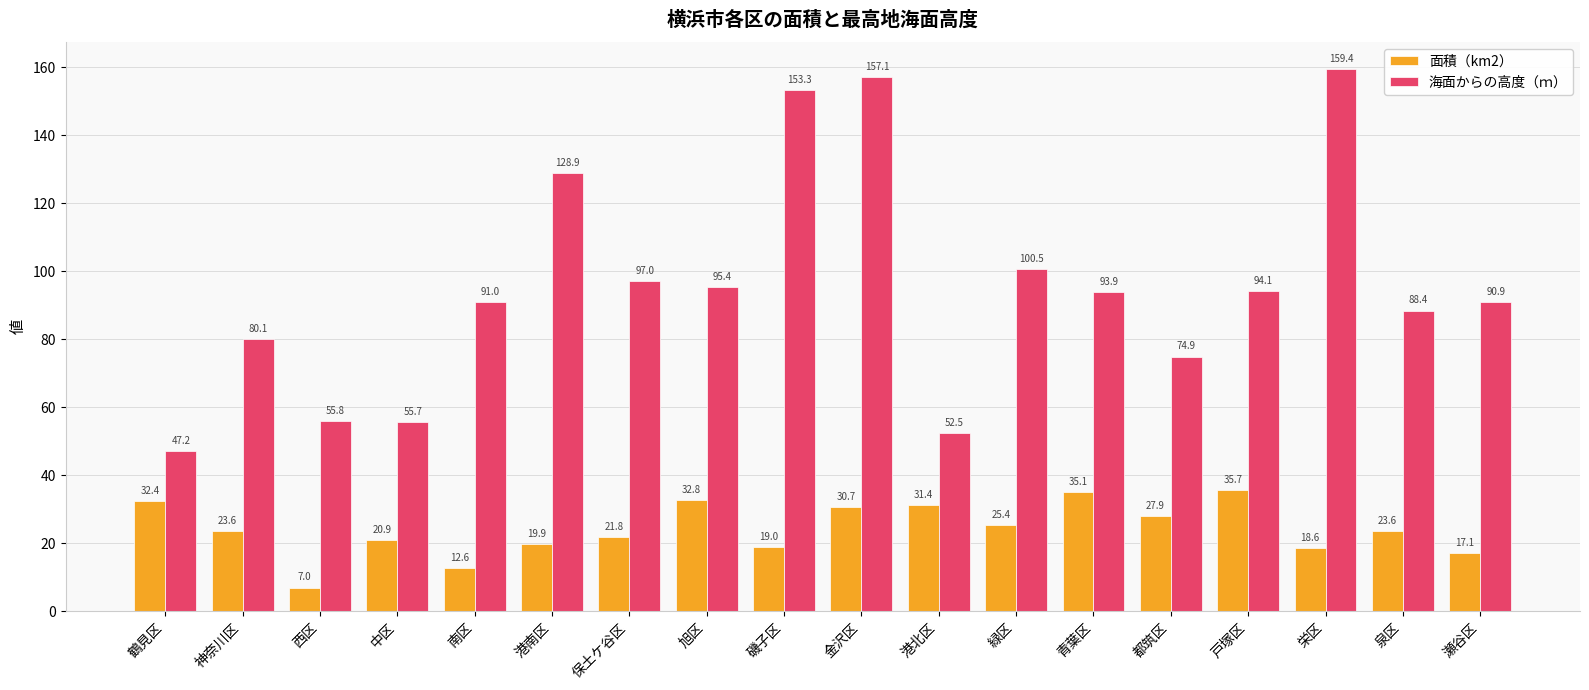

Which series has the widest spread of values?

海面からの高度（ｍ）